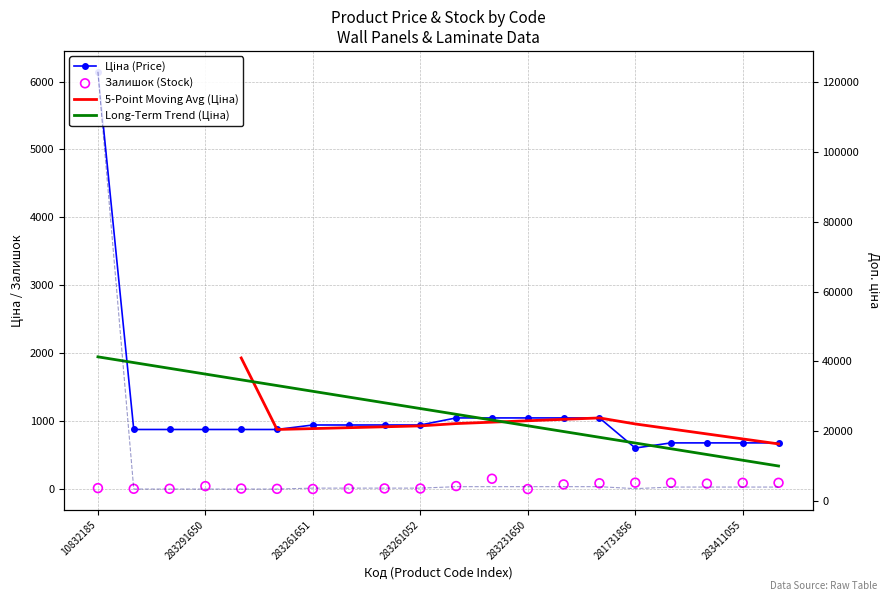

Which series has the largest total across all categories?

Доп. ціна